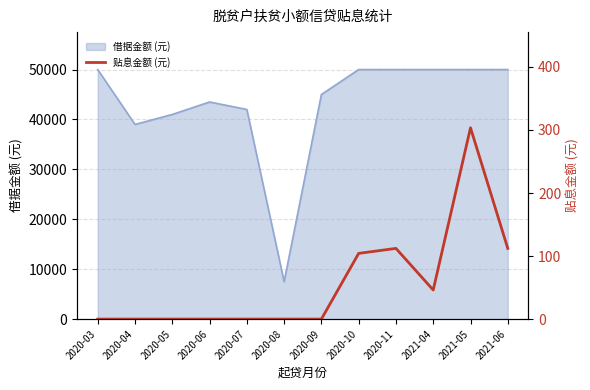

Where is the first local maximum?

2020-11